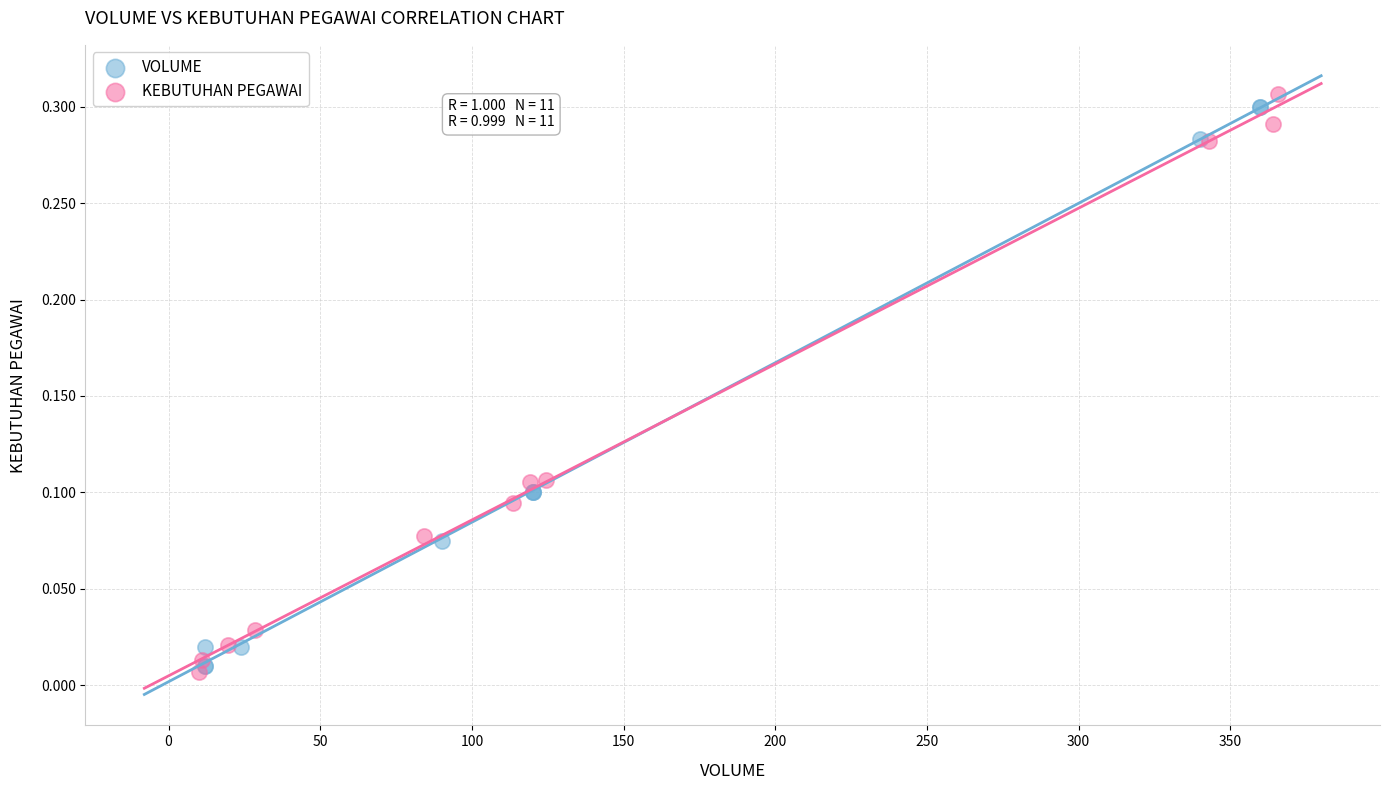

What are all the series names shown in the legend?

VOLUME, KEBUTUHAN PEGAWAI